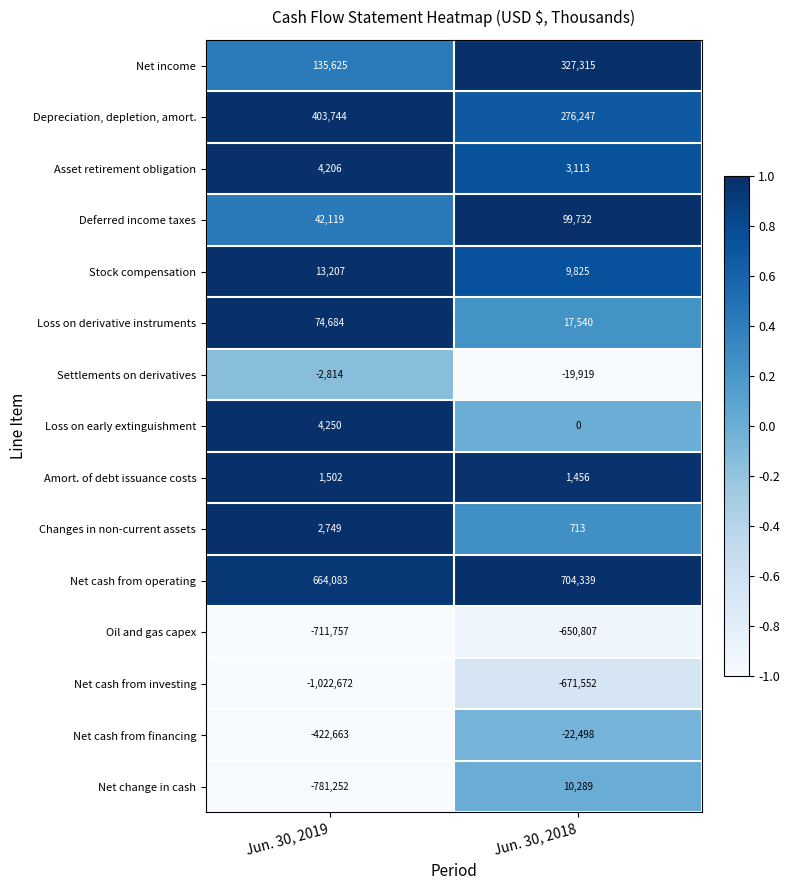

What is the greatest value displayed?

704339